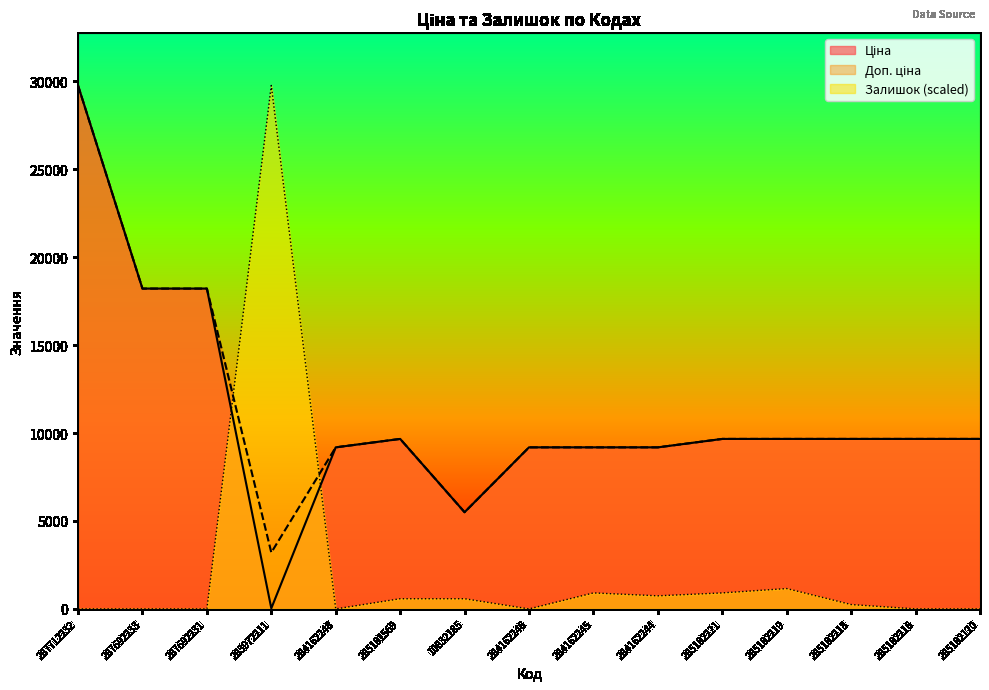

What is the maximum value for Ціна?

29761.5